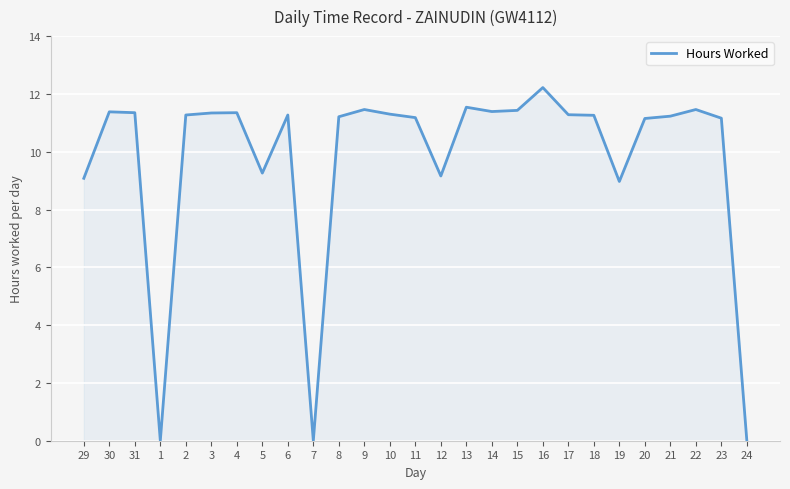

What is the sum of the values at 12 and 9?

20.6